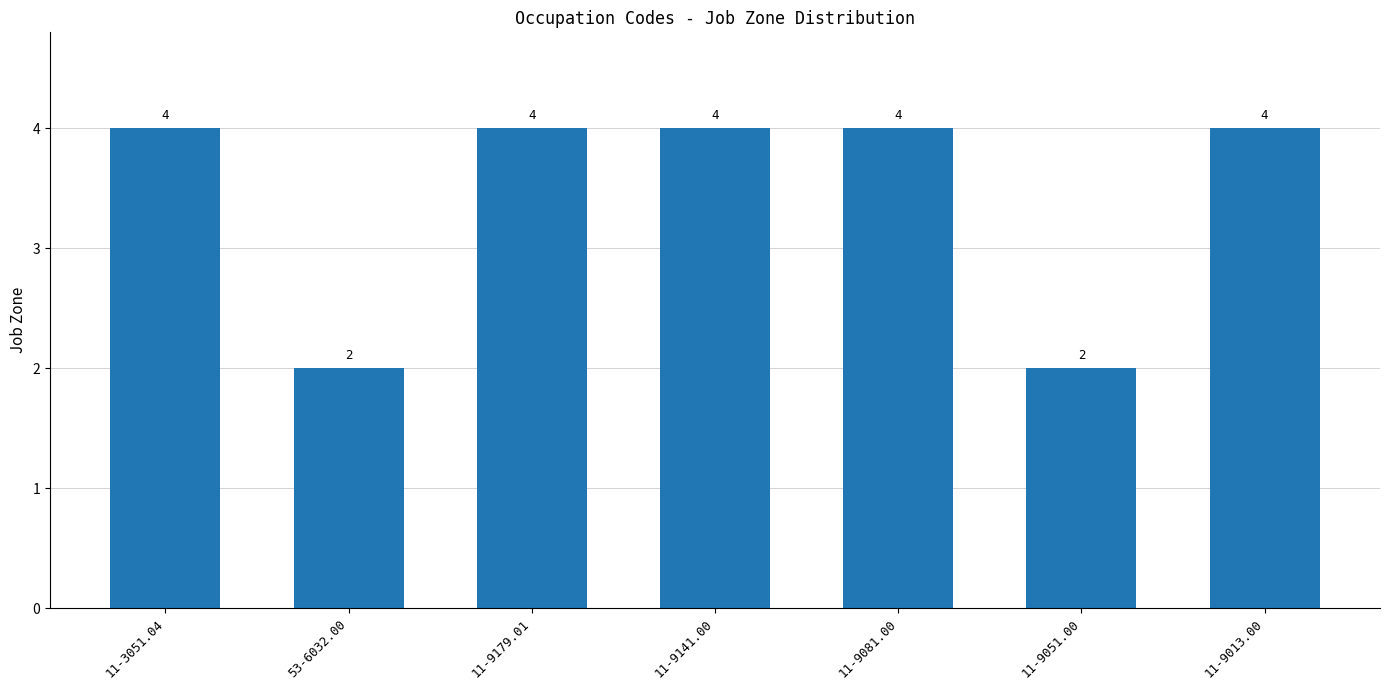

Between 11-9013.00 and 53-6032.00, which is larger?

11-9013.00